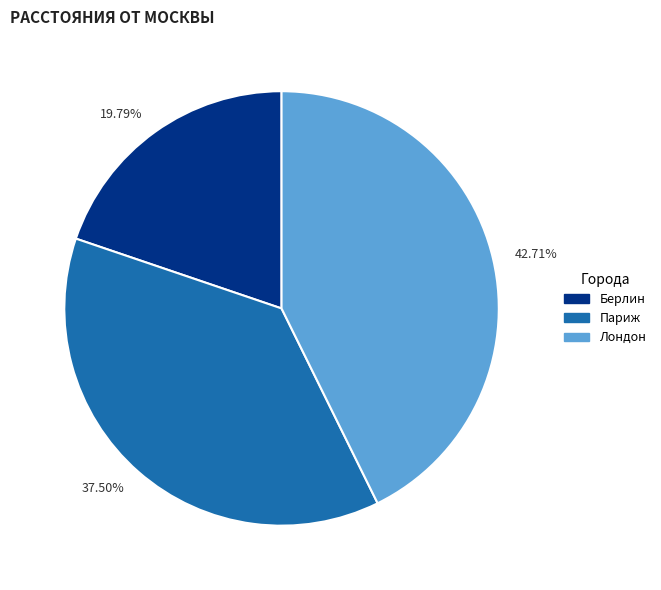

Rank the categories by value from lowest to highest.

19.79%, 37.50%, 42.71%